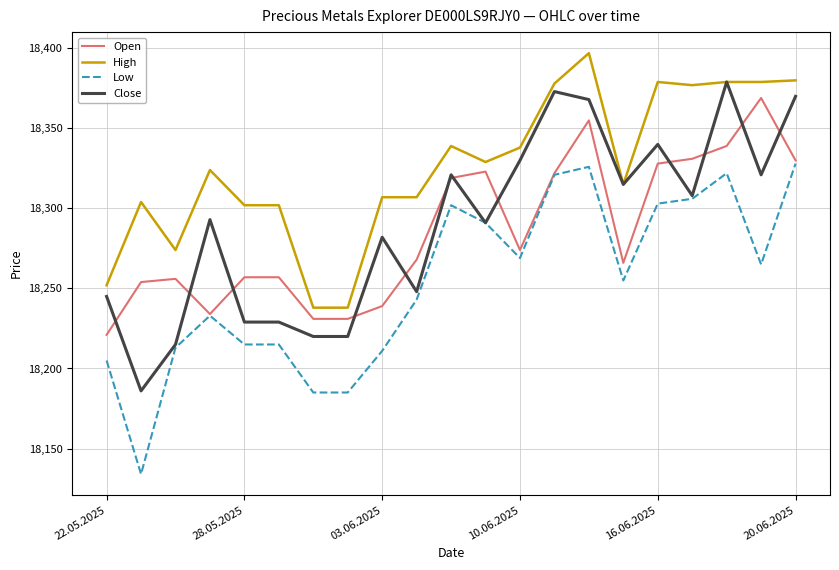

Which series has the largest total across all categories?

High